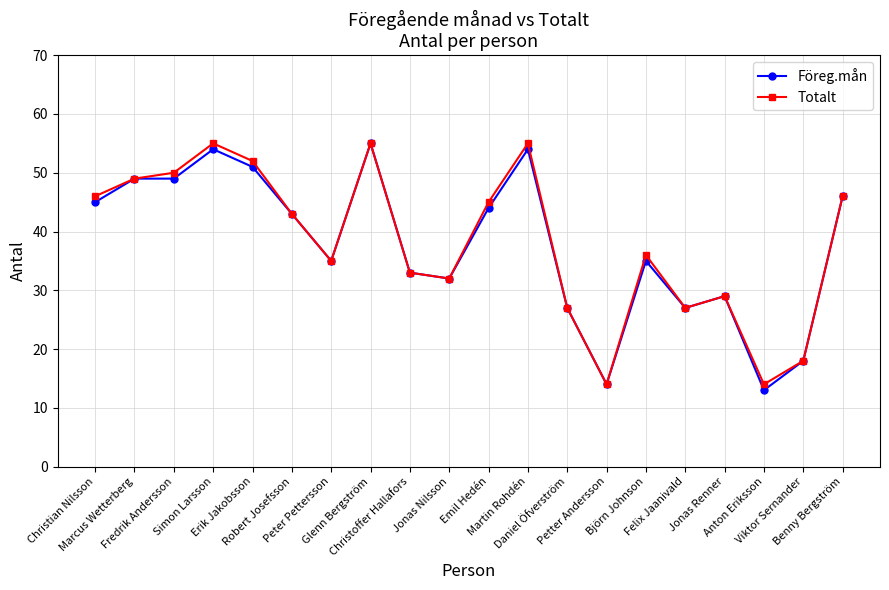

At which category does Totalt reach its first local peak?

Simon Larsson